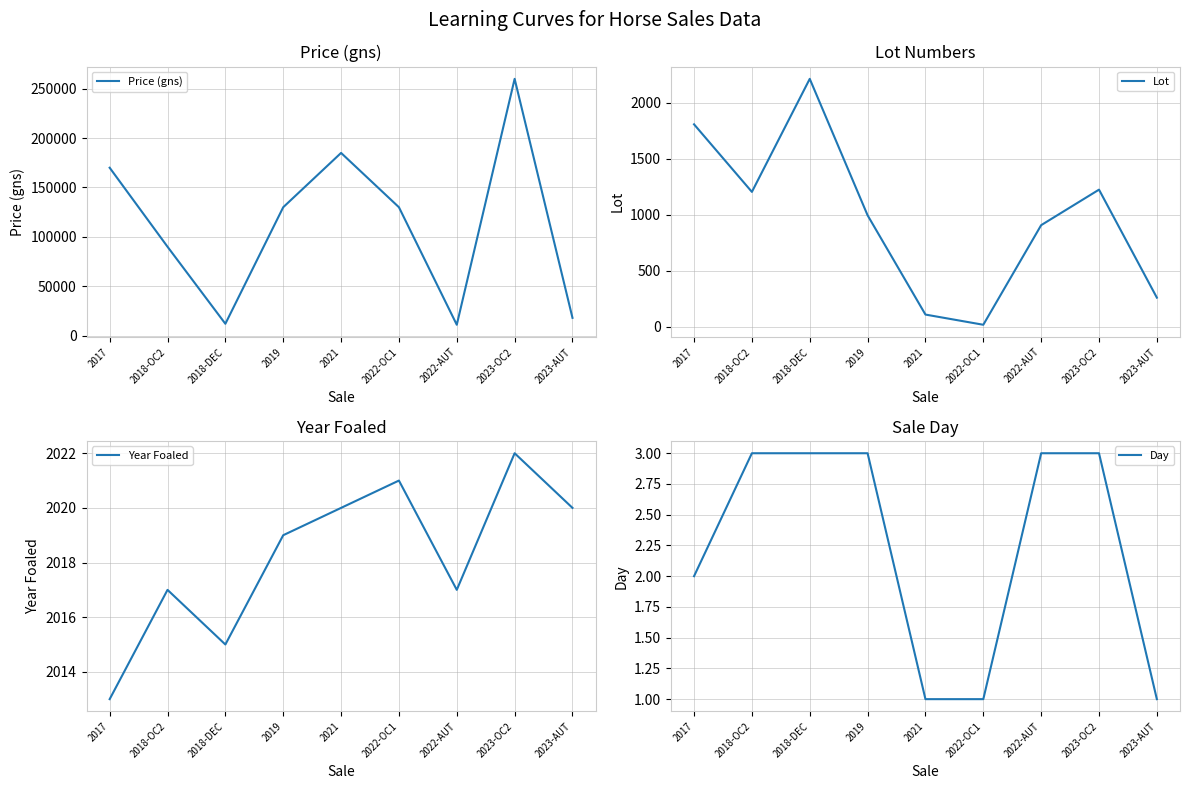

List the series in order of their peak value, lowest first.

Day, Year Foaled, Lot, Price (gns)